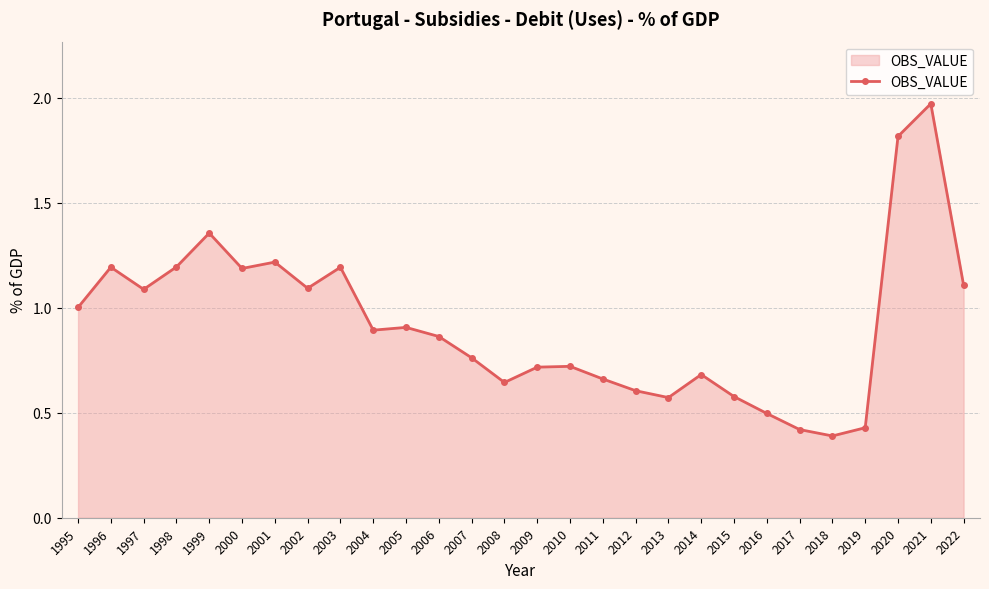

What is the approximate value at 1998?

1.2